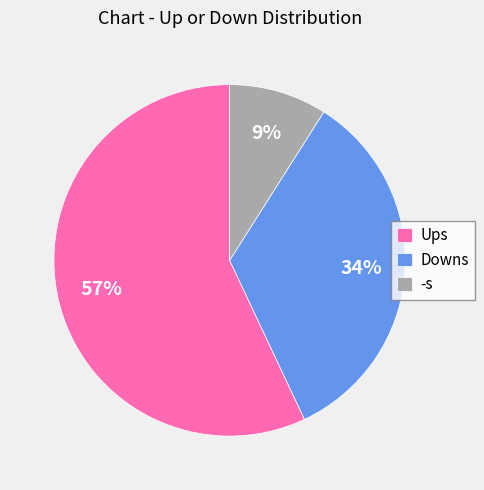

How many segments does this pie chart have?

3